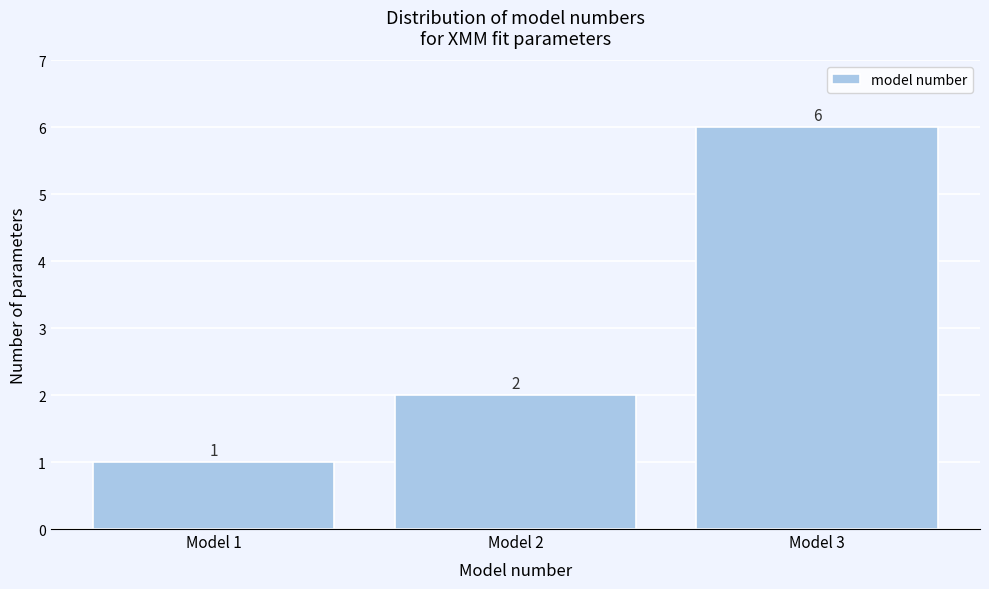

Reading left to right, transcribe all the data shown in this chart.

1	2	6